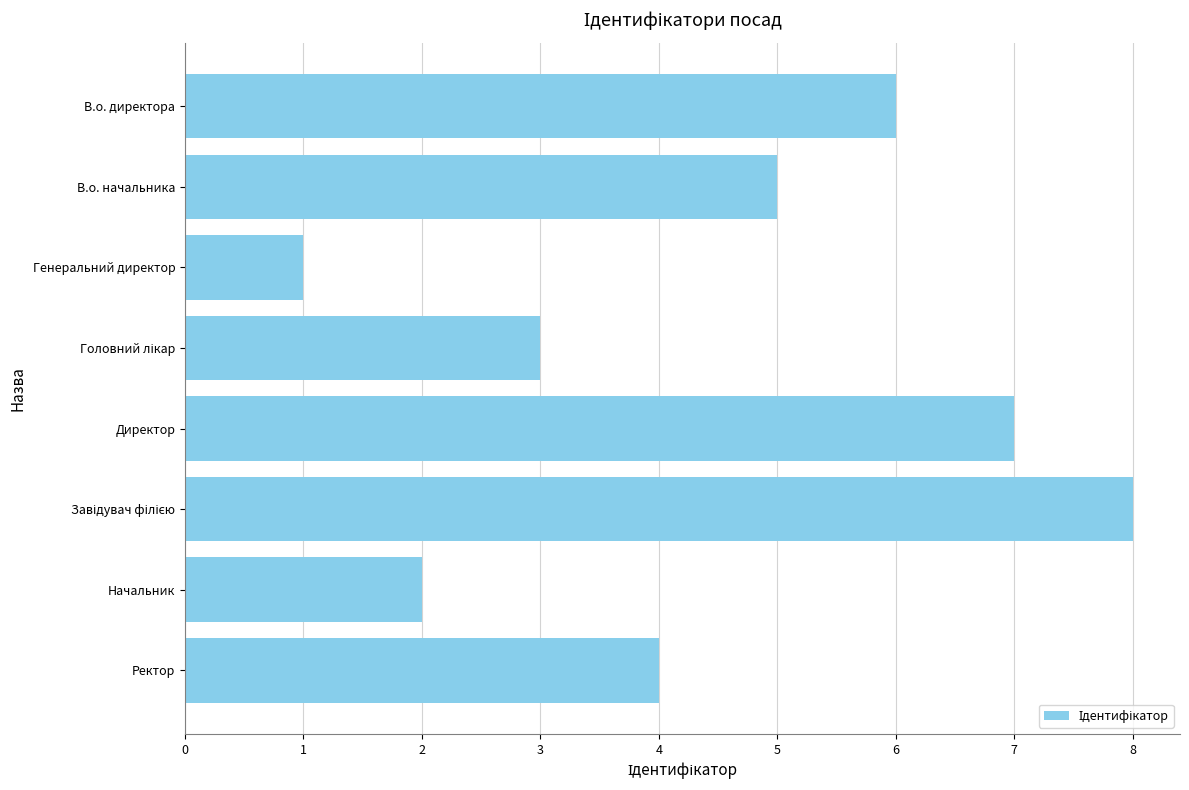

Is it true that the value at В.о. директора is 6?

True